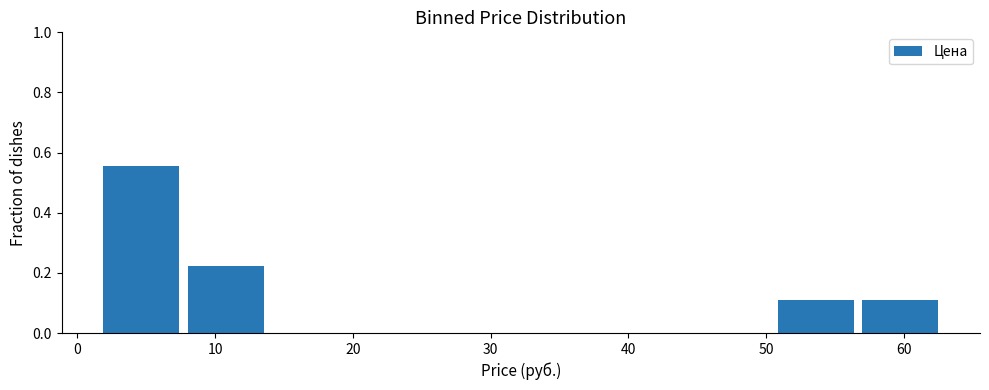

Reading left to right, transcribe this chart: for each bar, give the range it covers on the x-axis and its height. Neither the bar edges nor the heights are printed on the chart, so give them approximately, as read against the axes.

2 to 8: 0.56
8 to 14: 0.22
14 to 20: 0
20 to 26: 0
26 to 32: 0
32 to 39: 0
39 to 45: 0
45 to 51: 0
51 to 57: 0.12
57 to 63: 0.12